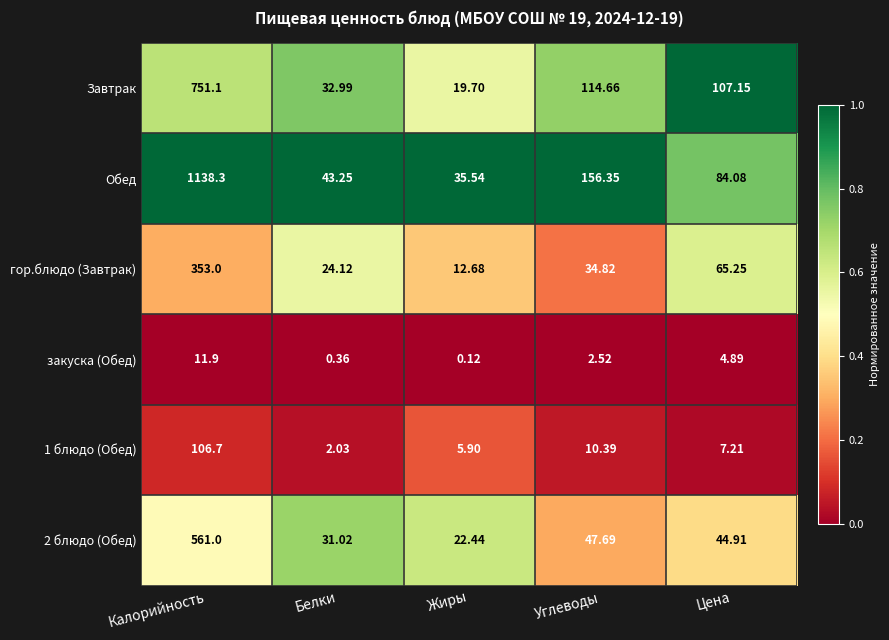

At which category does the chart reach its peak across all series?

Калорийность